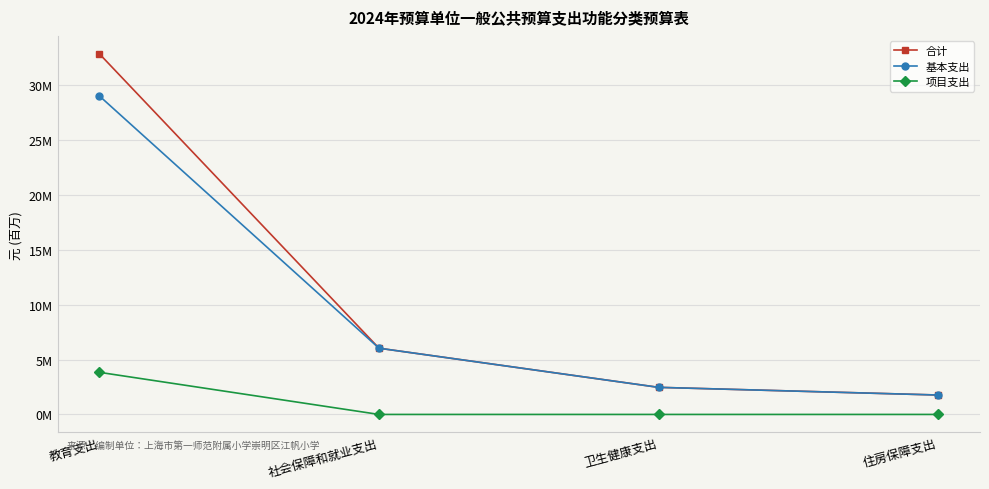

Is it true that 合计 equals 4313906.1 at 卫生健康支出?

False